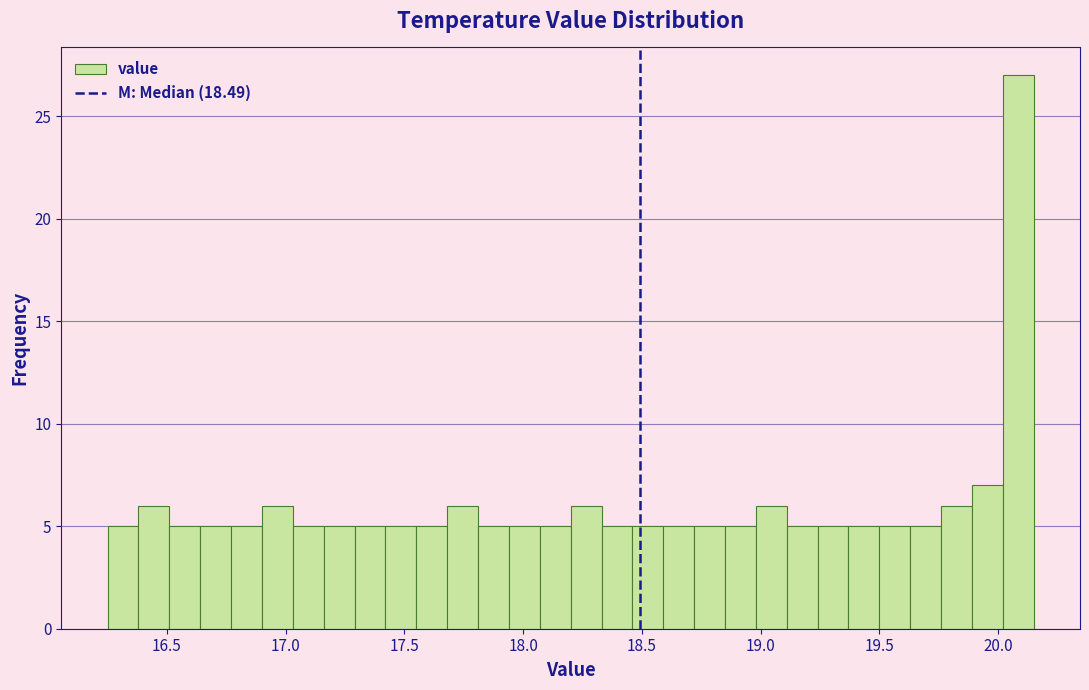

Read against the x-axis, roughly where is the centre of the tallest bar?

20.10